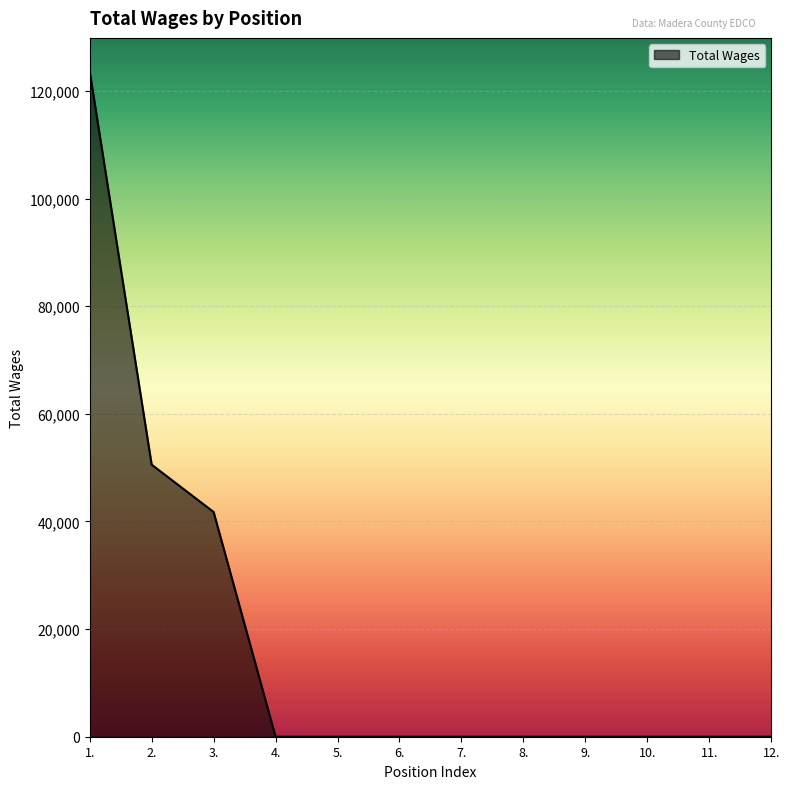

How many lines are shown in the chart?

1